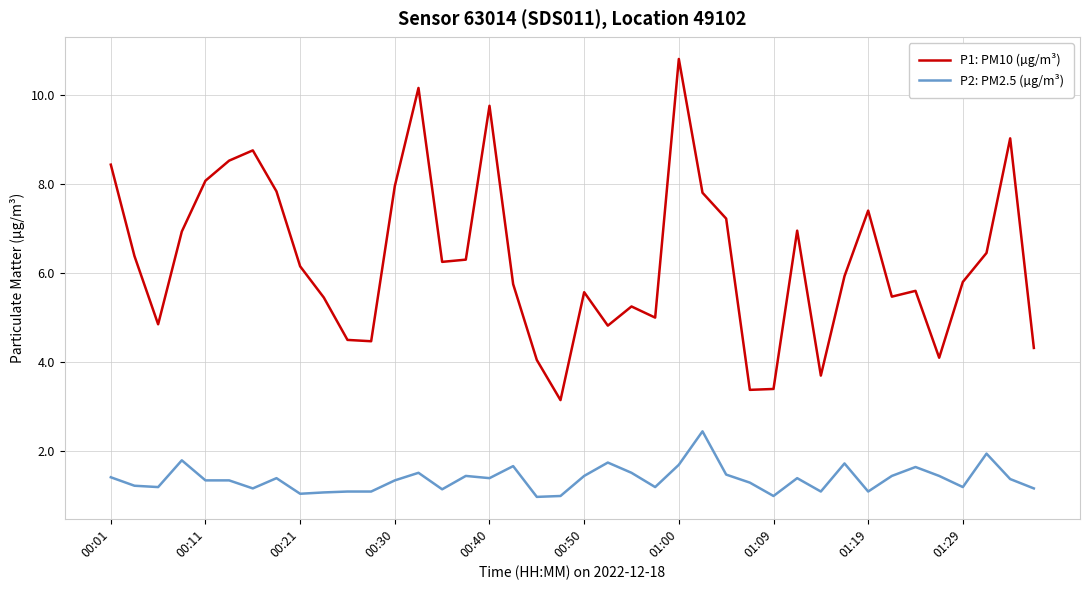

What is the maximum value for P1: PM10 (µg/m³)?

10.8